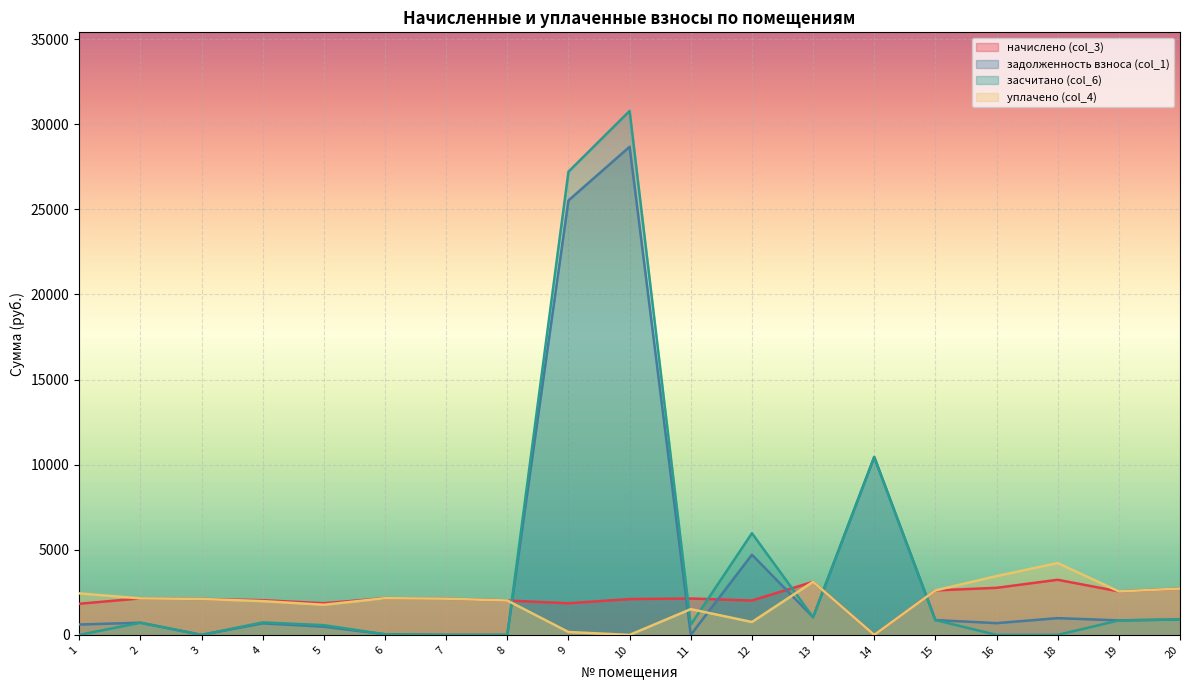

The уплачено (col_4) series shows 1984.8 at 4. True or false?

True